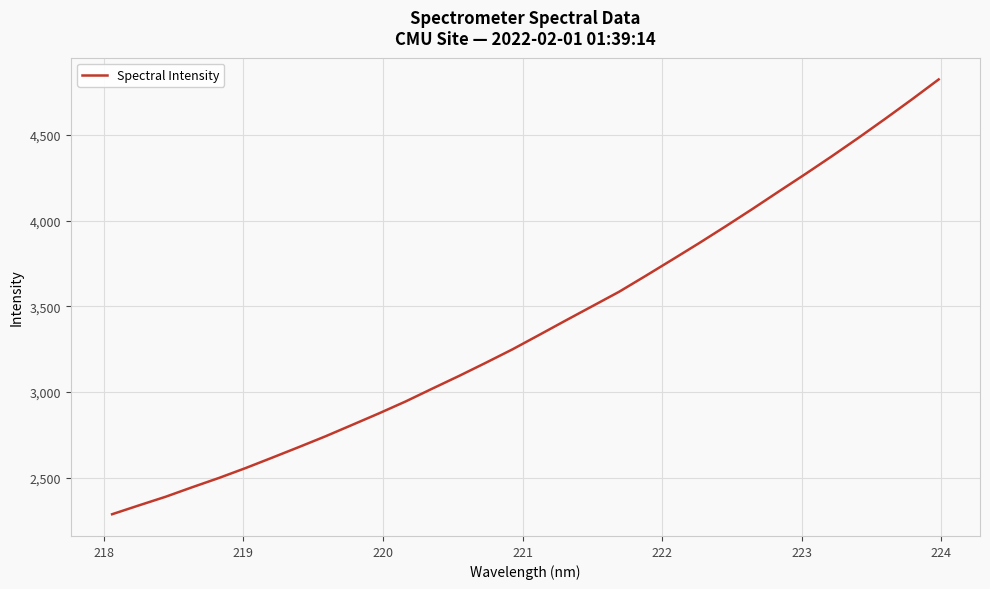

How many categories are shown in the chart?

32